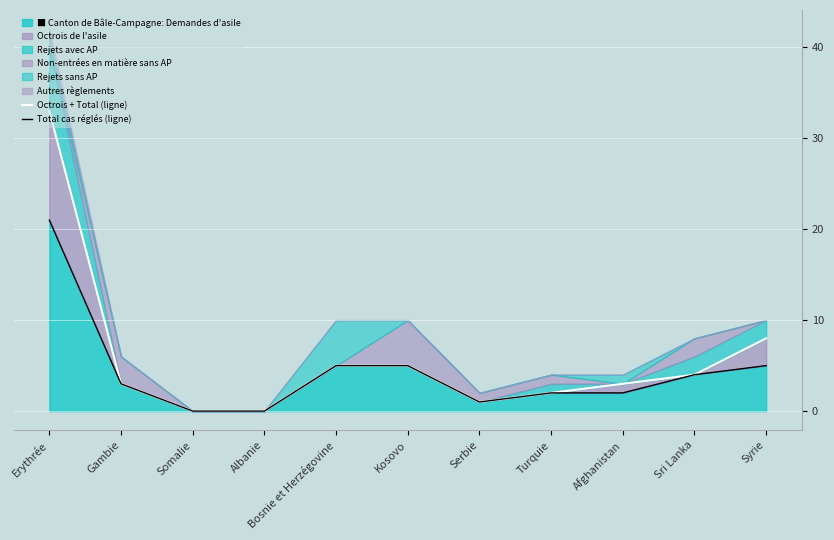

Which has a higher value, Erythrée or Somalie?

Erythrée